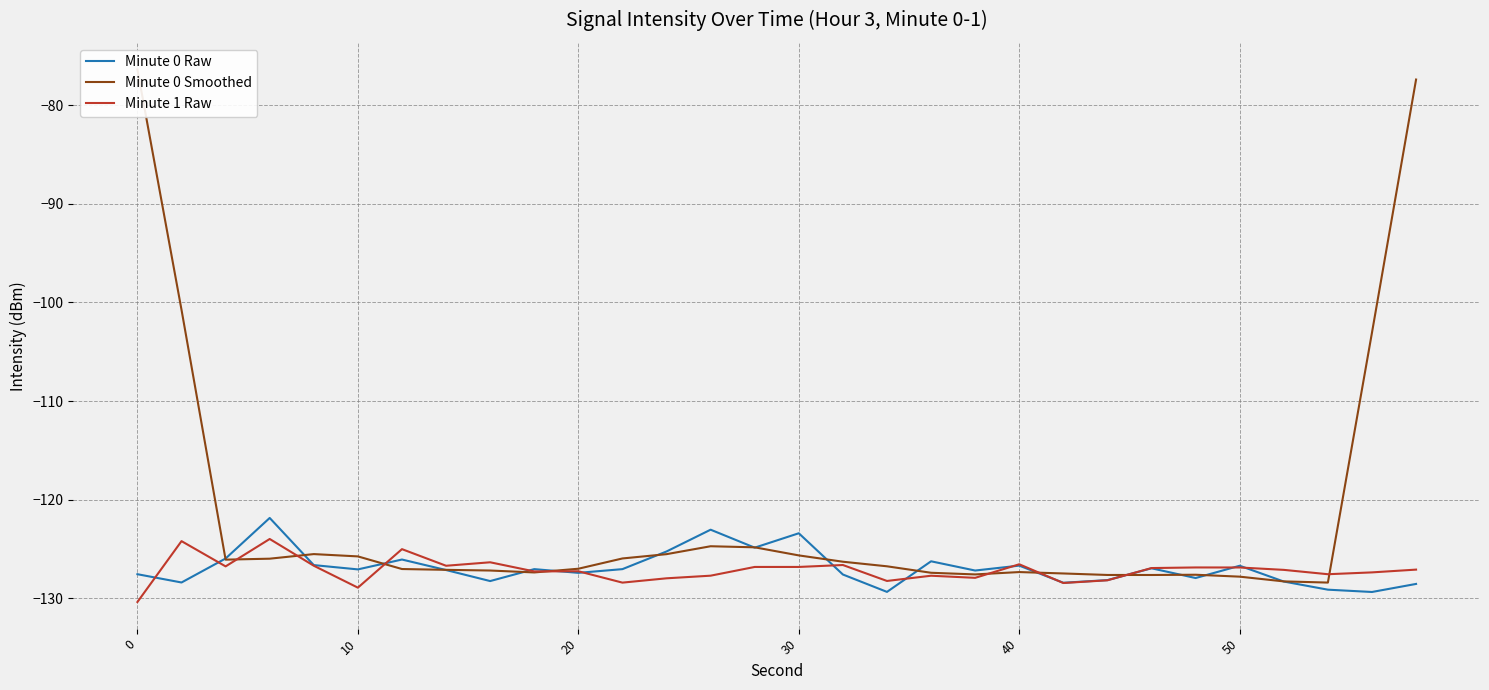

What is the maximum value for Minute 1 Raw?

-124.0